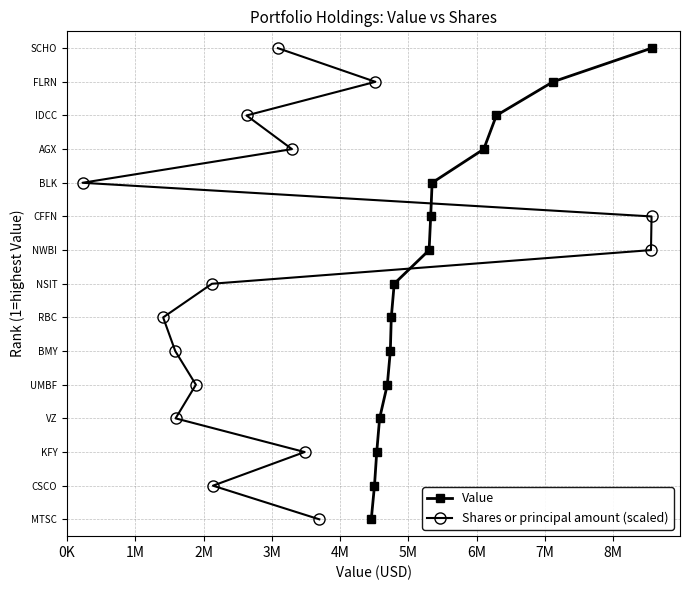

What are all the series names shown in the legend?

Value, Shares or principal amount (scaled)